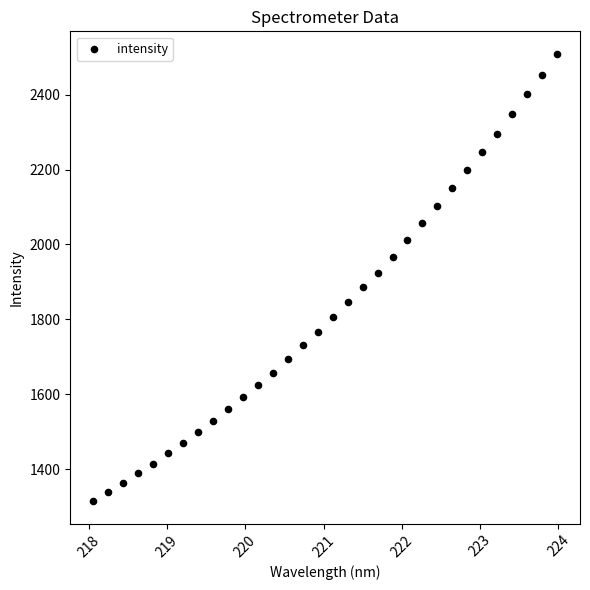

What is the range of Y values (max minus min)?

1194.3